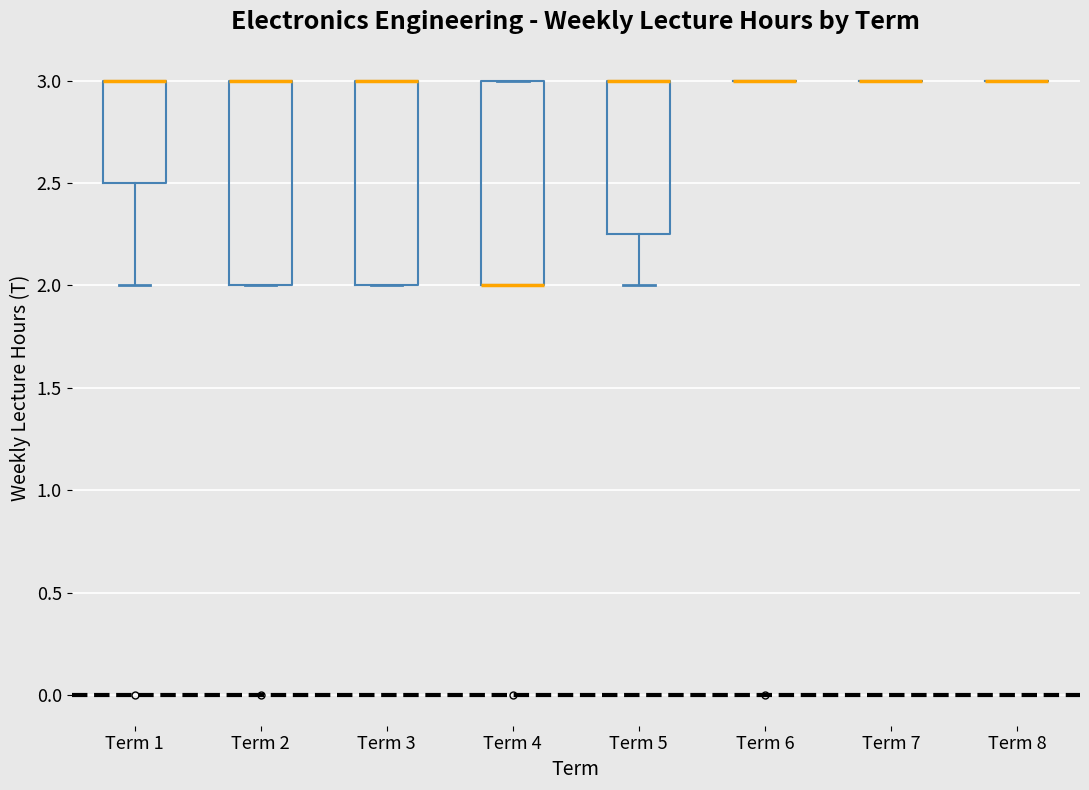

Where is the upper edge of the box for Term 2 on the y-axis? The values are not printed on the chart, so give them approximately, as read against the axis.

3.00